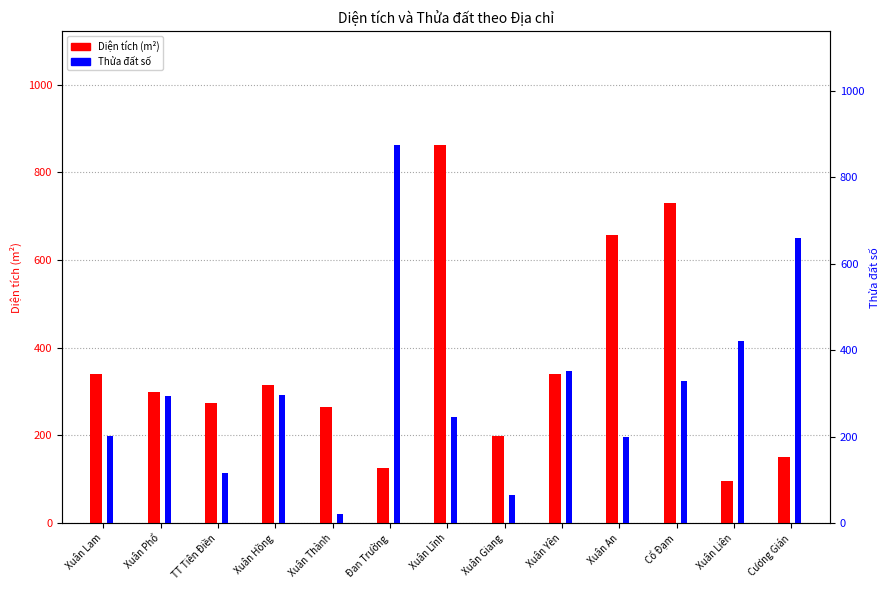

What is the label of the 7th bar from the left?

Xuân Lĩnh